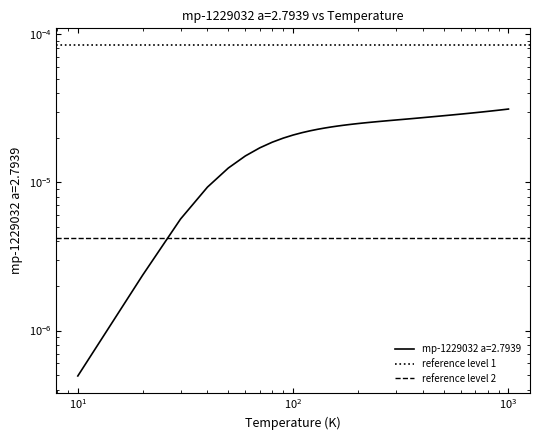

Is this an area chart (filled region under the line)?

No